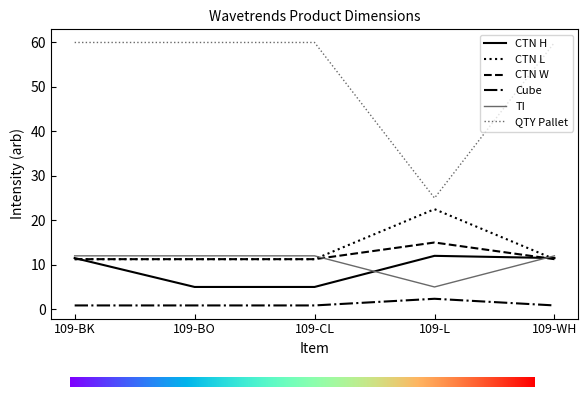

The value of CTN H at 109-CL is 3.0. True or false?

False